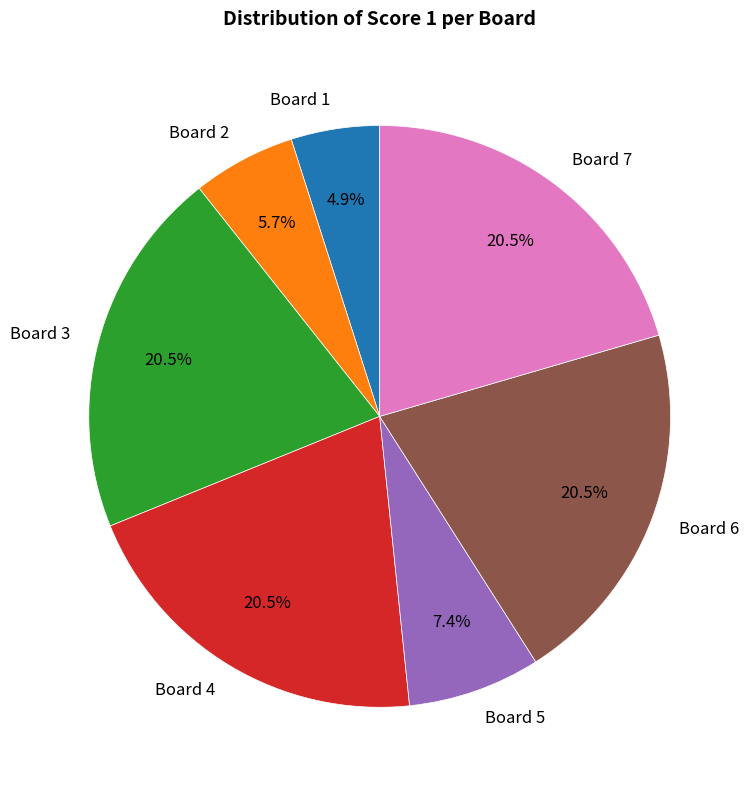

What is the smallest slice in the pie chart?

Board 1